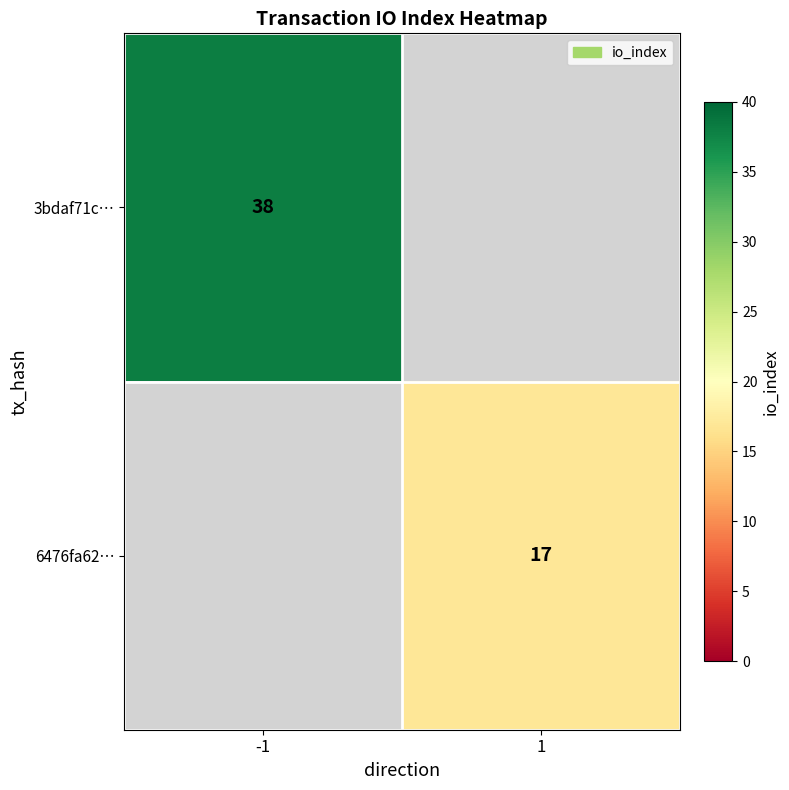

The value of 6476fa62… at 1 is 10.2. True or false?

False